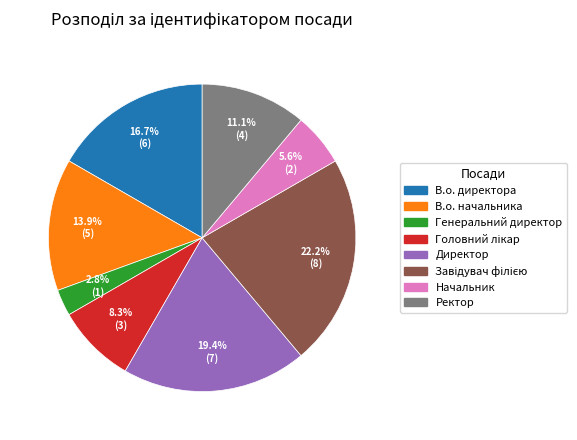

Is there a majority slice in this chart?

No